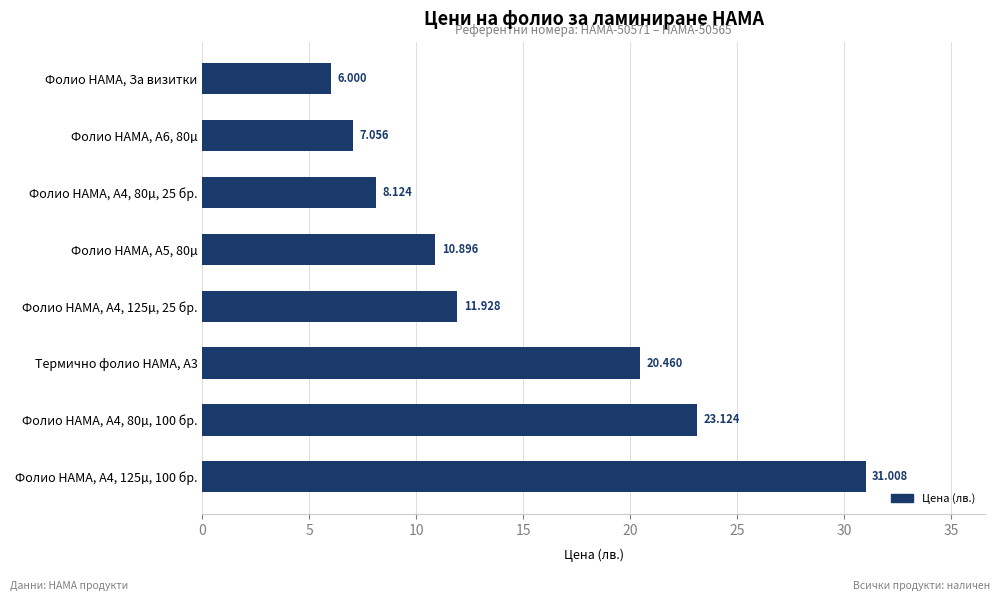

What is the sum of all values?

118.6